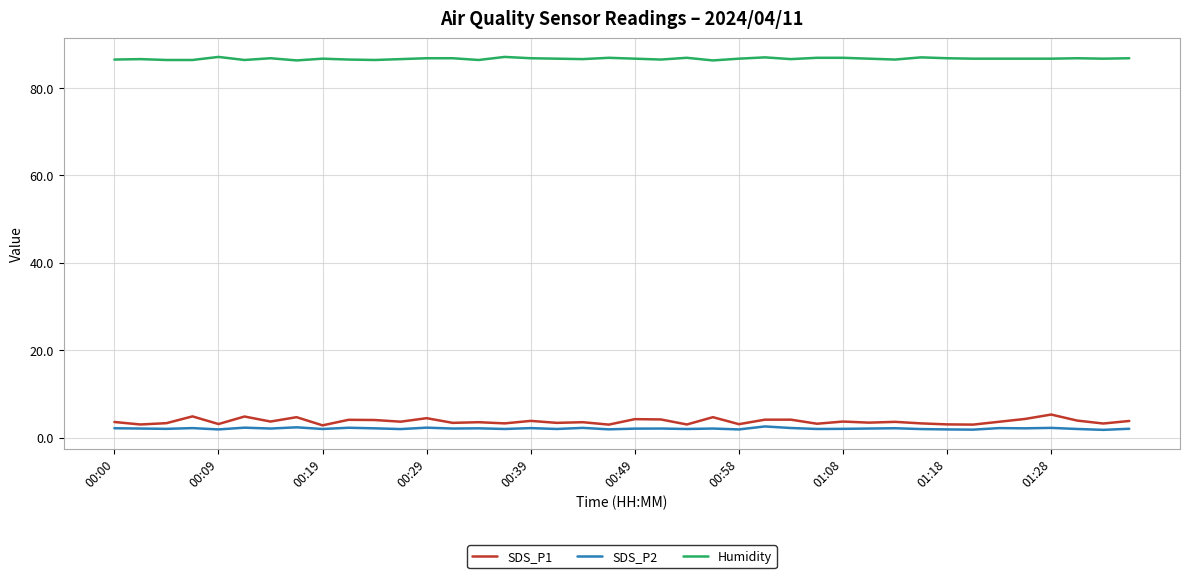

How many distinct data groups are displayed?

3